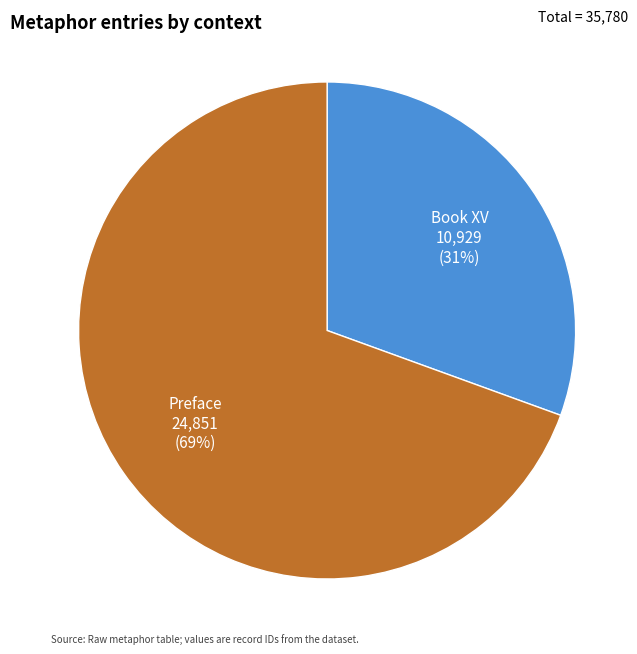

To the nearest percent, what is the combined percentage of Book XV and Preface?

100%